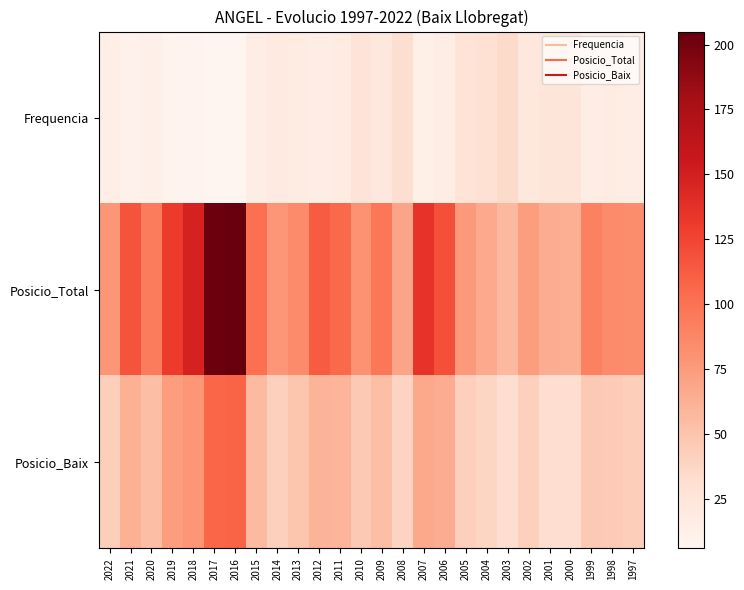

What is the total value across all series at 2008?

139